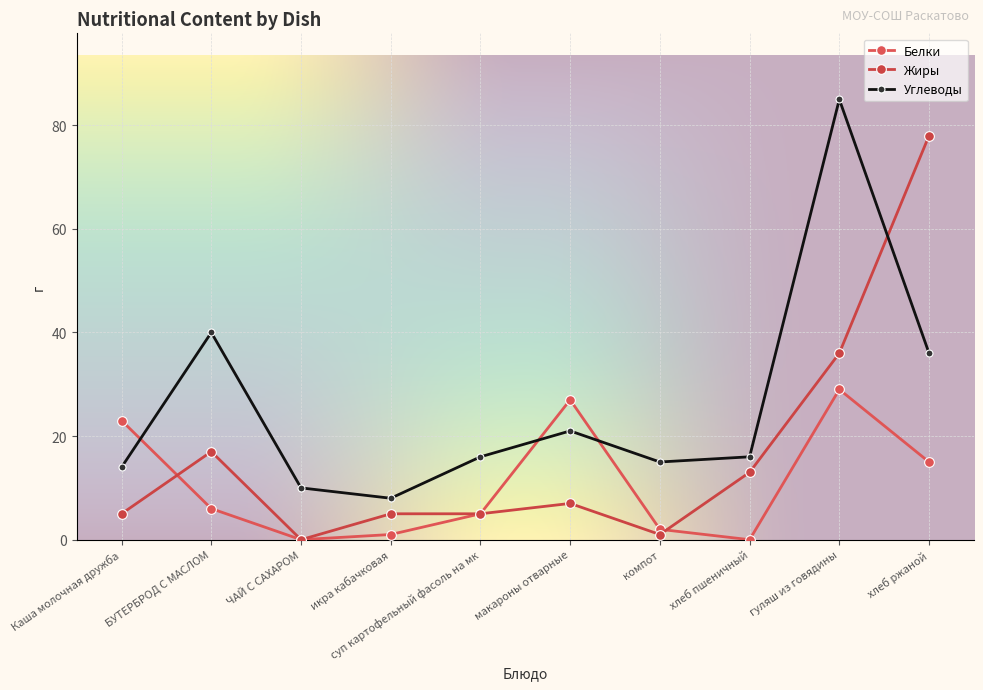

What are all the series names shown in the legend?

Белки, Жиры, Углеводы